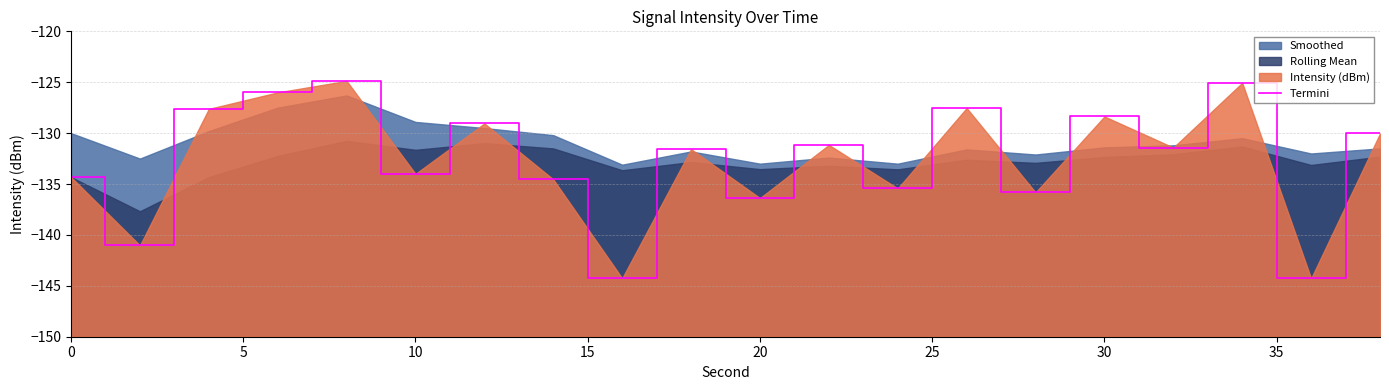

Does the chart display data point markers on the line(s)?

No